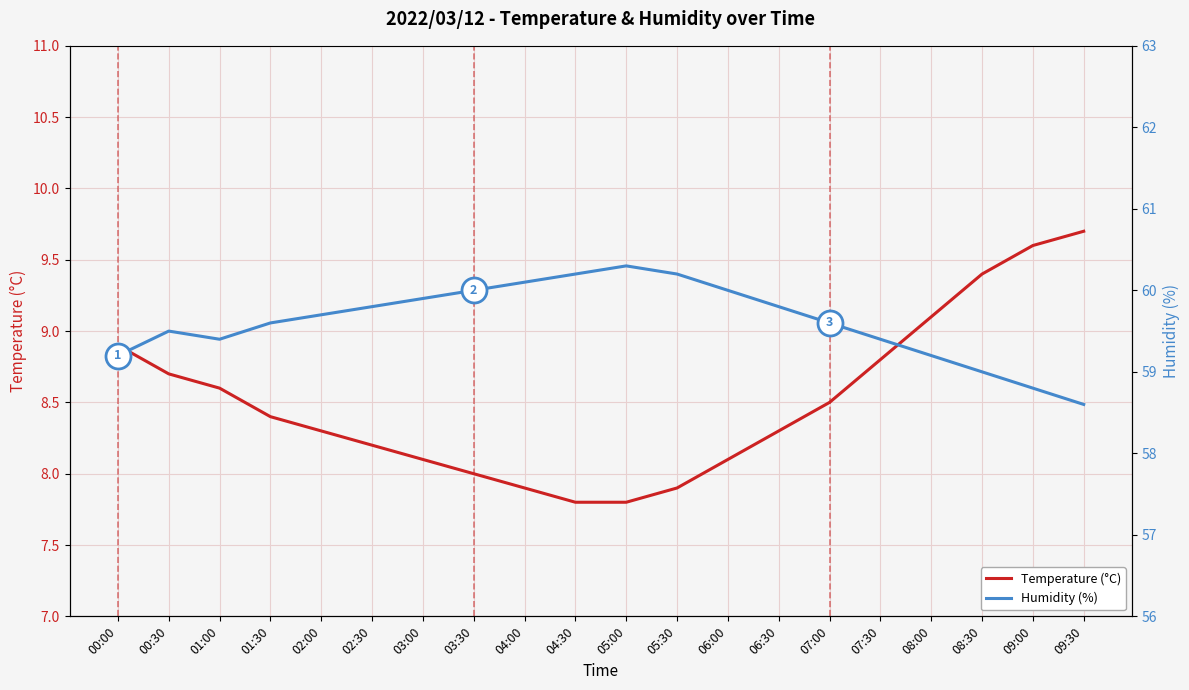

True or false: Humidity (%) and Temperature (°C) intersect in this chart.

False